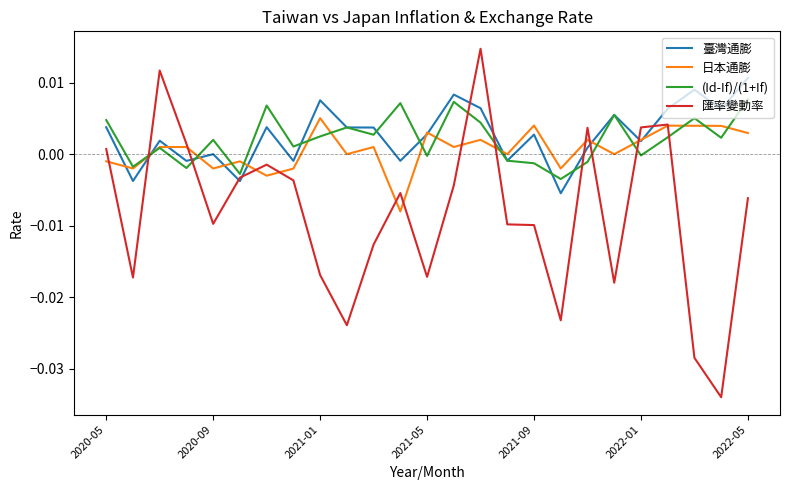

How many intersections are there between 匯率變動率 and 臺灣通膨?

10